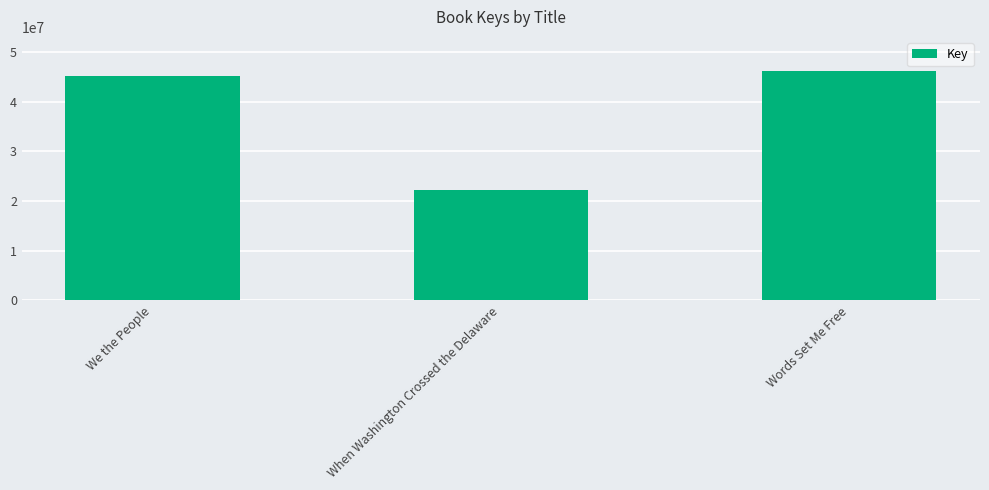

How many categories are shown in the chart?

3